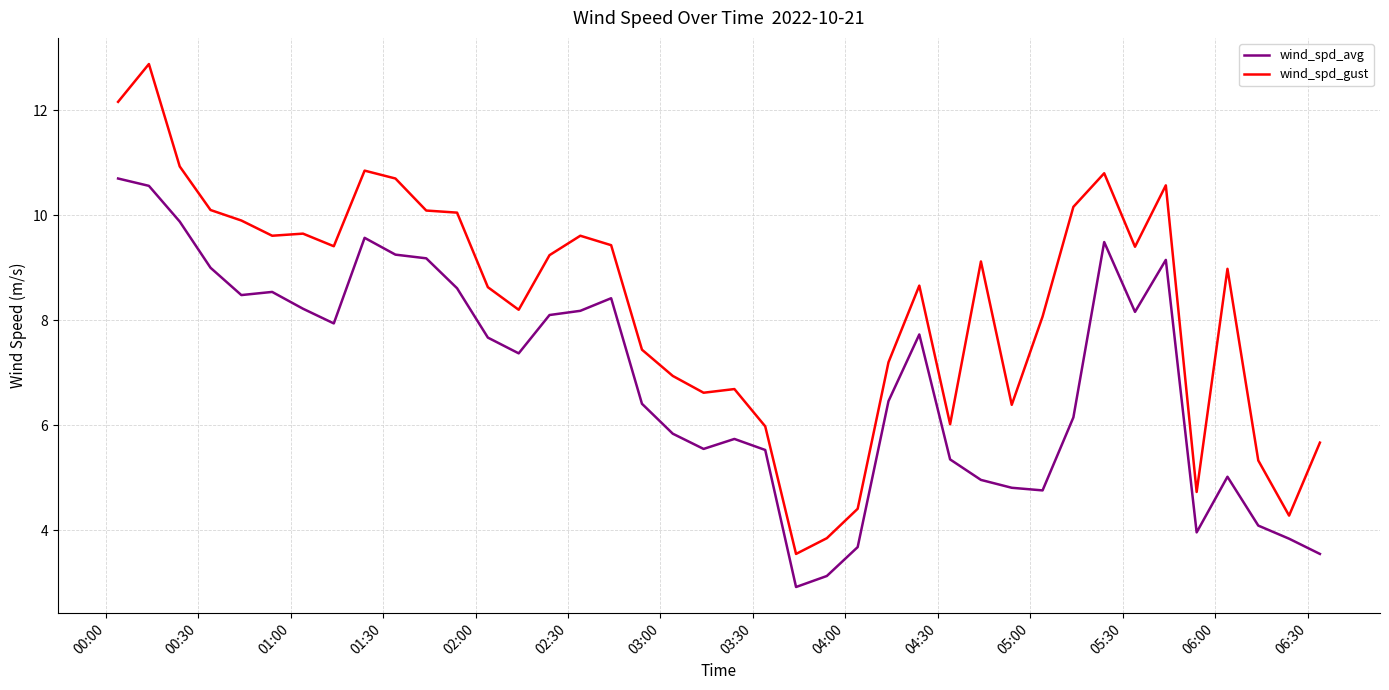

Which series has the widest spread of values?

wind_spd_gust